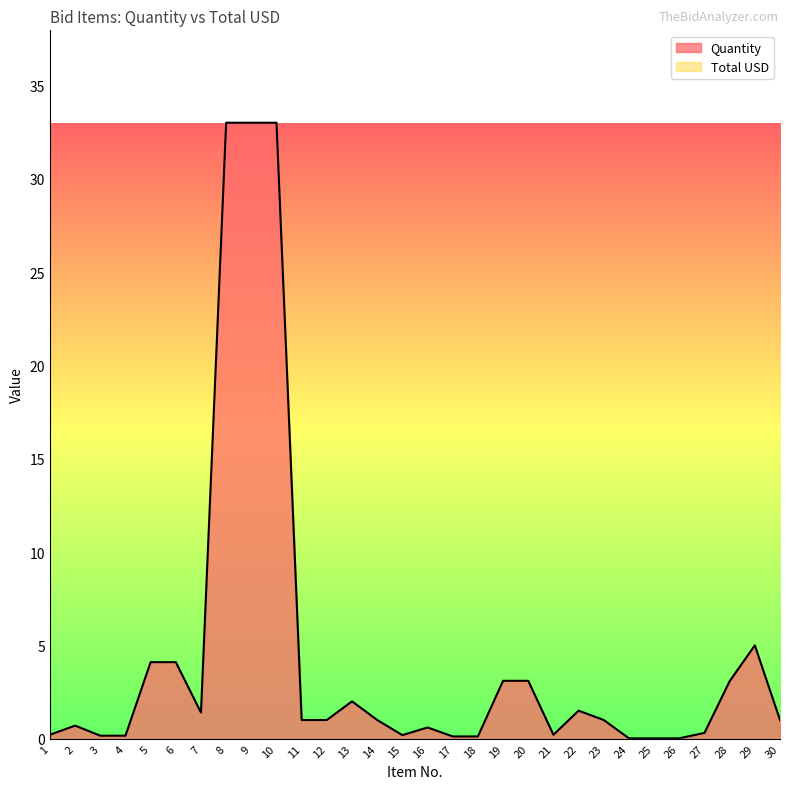

What is the maximum value shown in the chart?

33.0